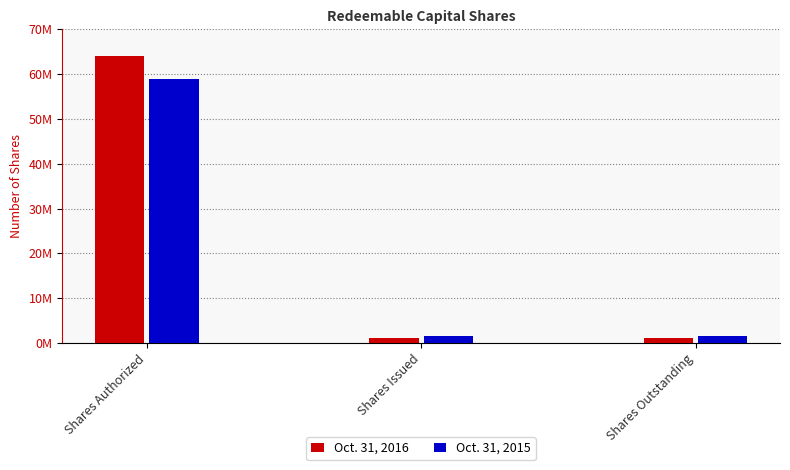

What is the label of the 1st bar from the left?

Shares Authorized